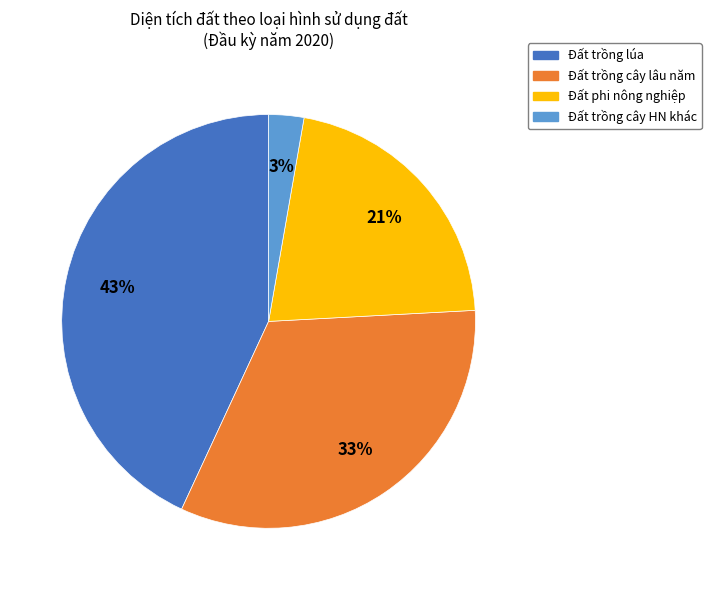

Which category has the biggest portion of the pie?

Đất trồng lúa